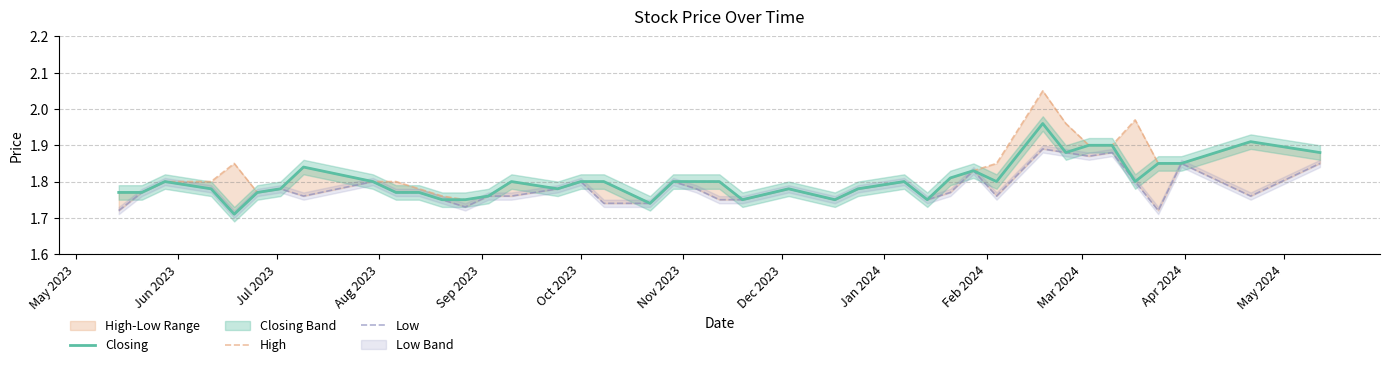

True or false: High has more than 1 interior local peaks.

True